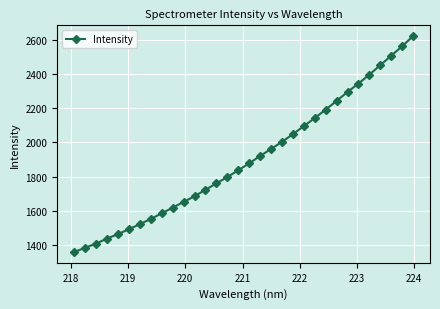

What is the minimum value shown in the chart?

1360.4